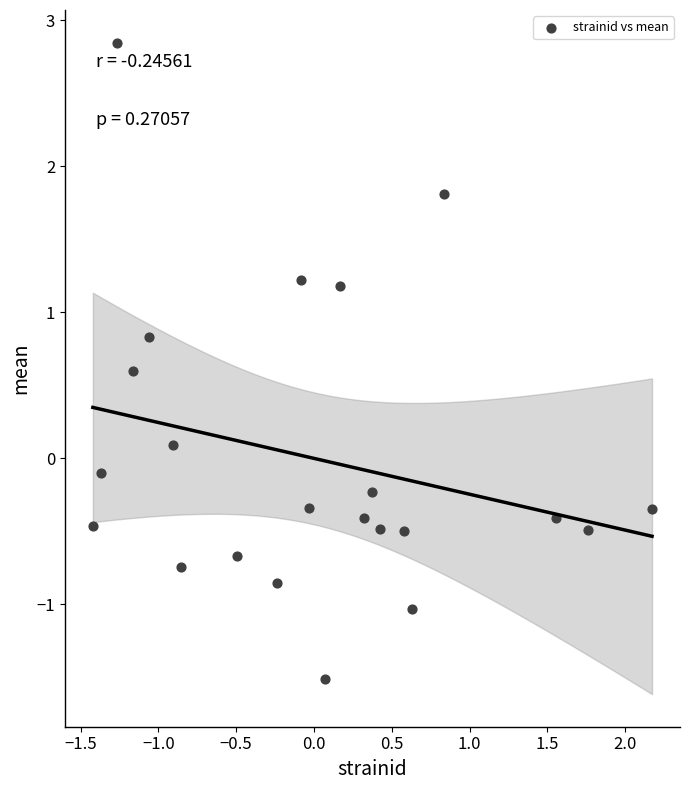

What is the range of Y values (max minus min)?

4.4